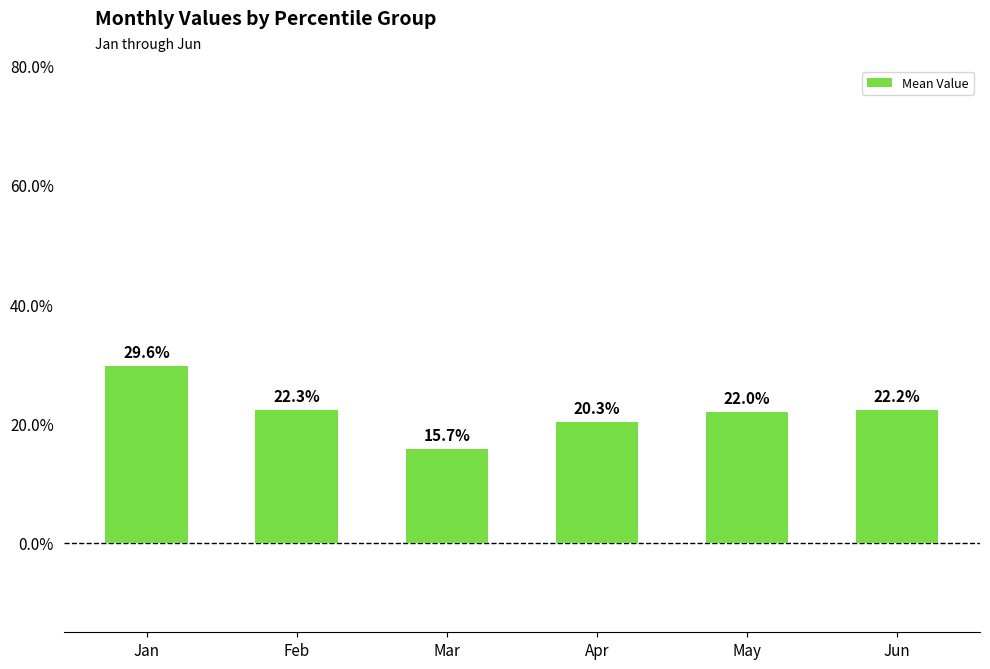

What is the smallest value displayed?

0.2